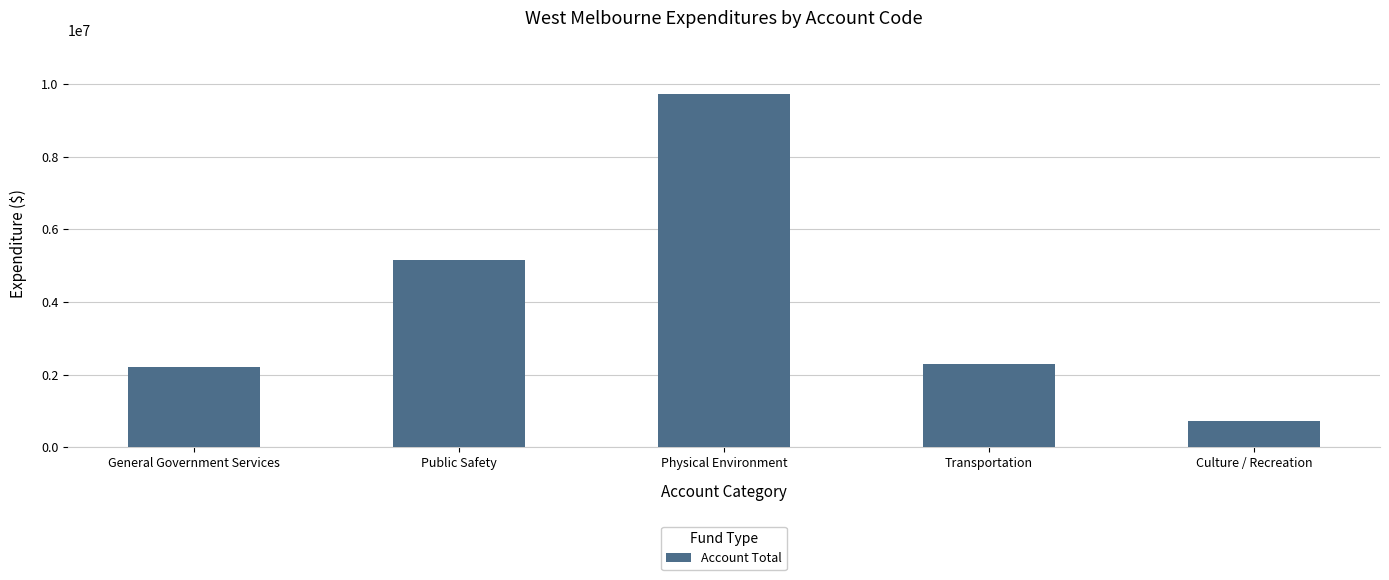

Reading right to left, what are all the values shown in this chart?

Culture / Recreation=736424	Transportation=2295688	Physical Environment=9735530	Public Safety=5150300	General Government Services=2207846